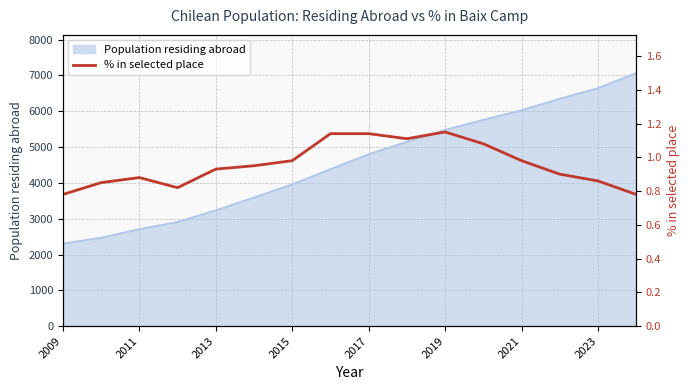

Is it true that Population residing abroad equals 2712 at 2011?

True